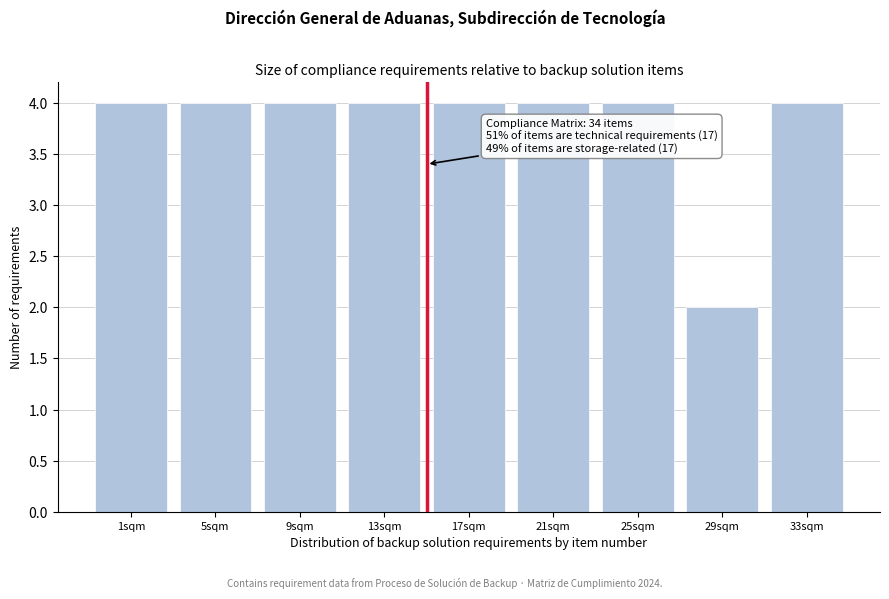

Reading right to left, list all the values displayed in this chart.

4	2	4	4	4	4	4	4	4